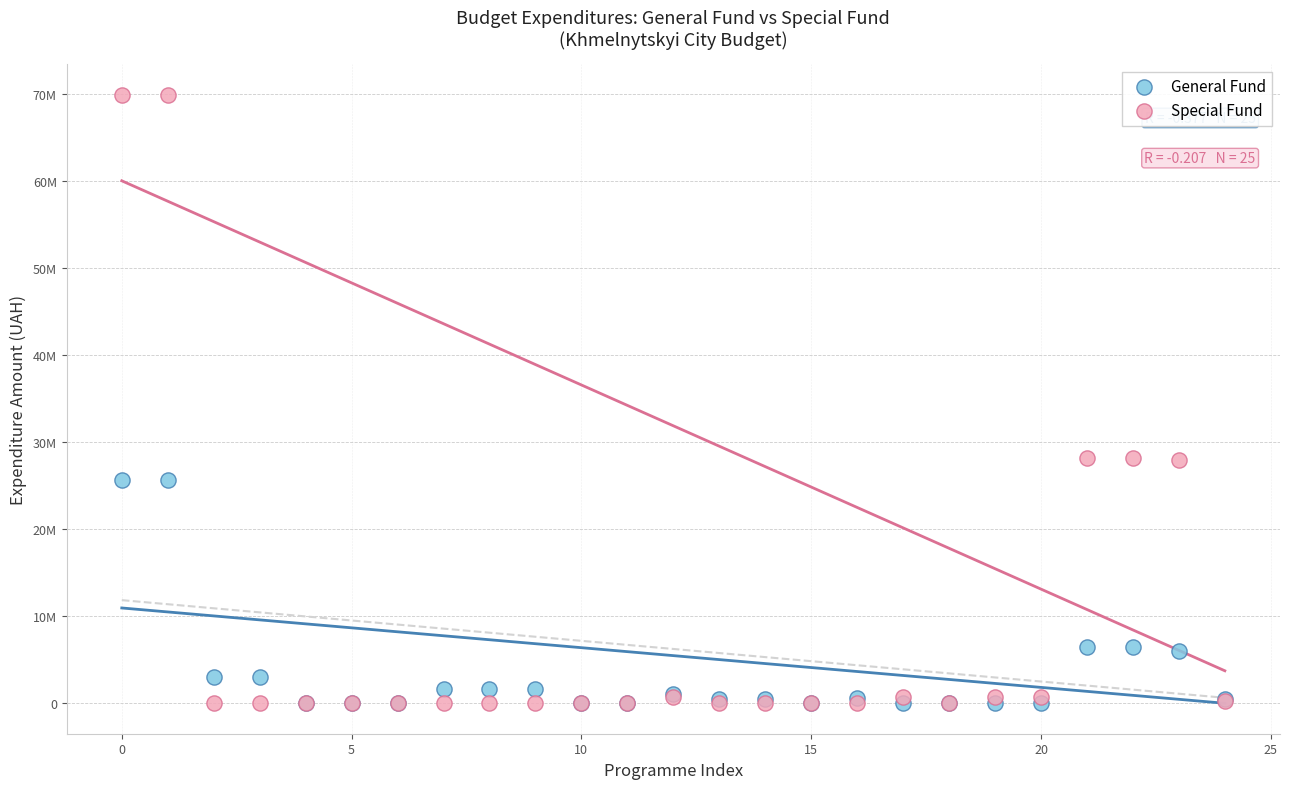

What are all the series names shown in the legend?

General Fund, Special Fund